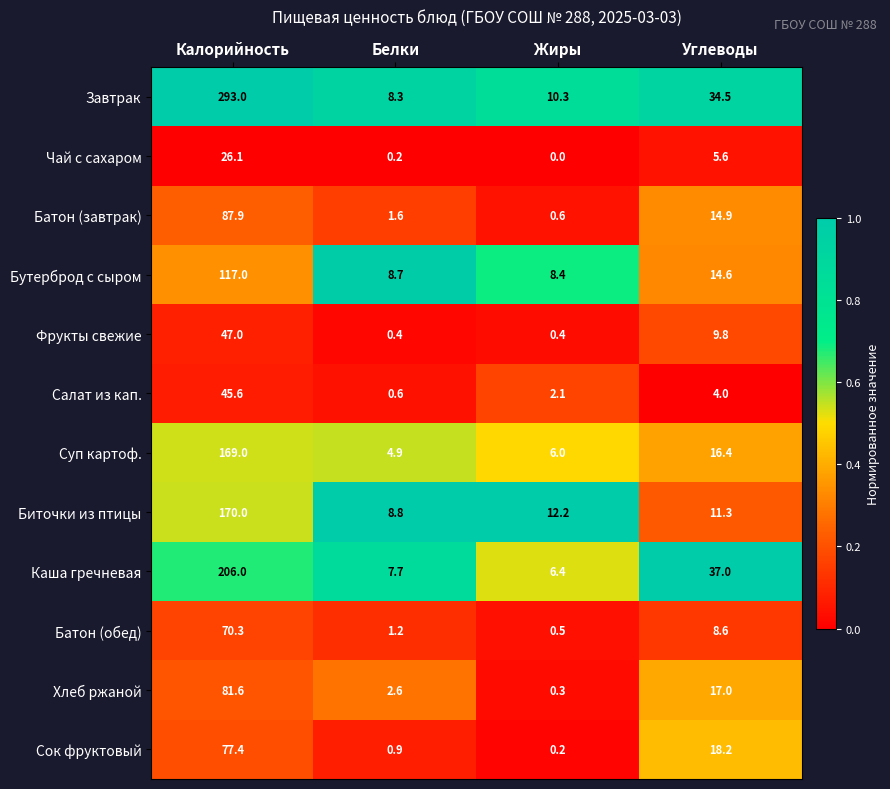

What is the sum of the Суп картоф. values at Жиры and Белки?

10.9